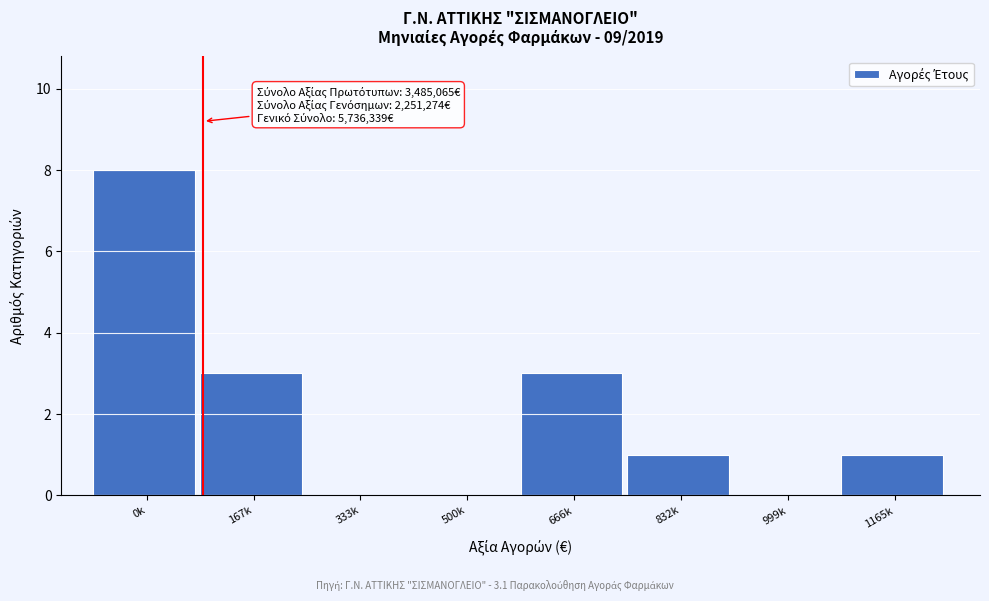

Reading left to right, what are all the values shown in this chart?

0k=8	167k=3	333k=0	500k=0	666k=3	832k=1	999k=0	1165k=1